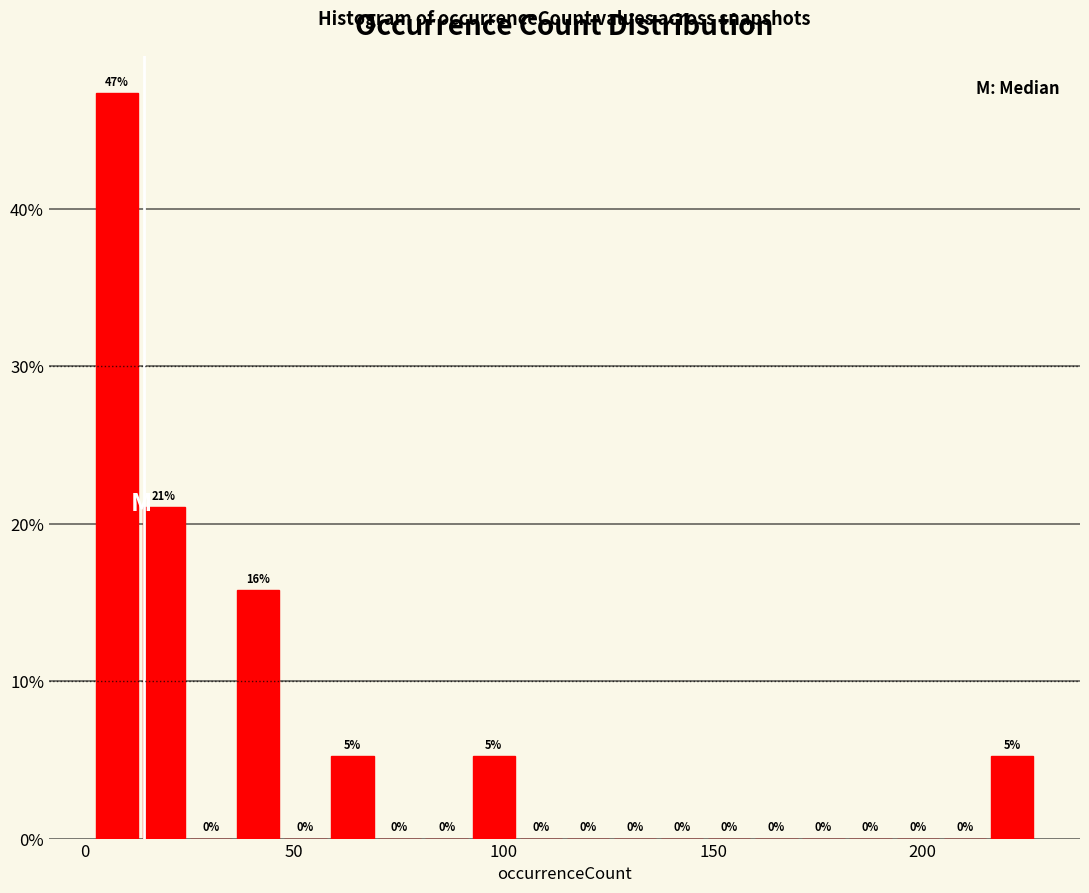

Read against the x-axis, roughly where is the centre of the tallest bar?

10